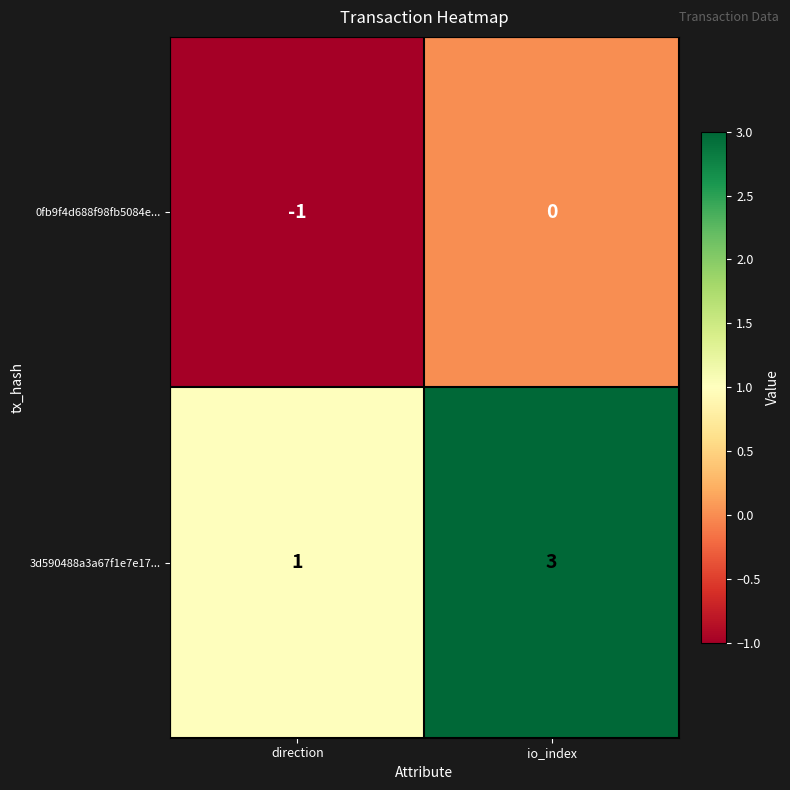

Rank the series at direction from highest to lowest value.

3d590488a3a67f1e7e17..., 0fb9f4d688f98fb5084e...